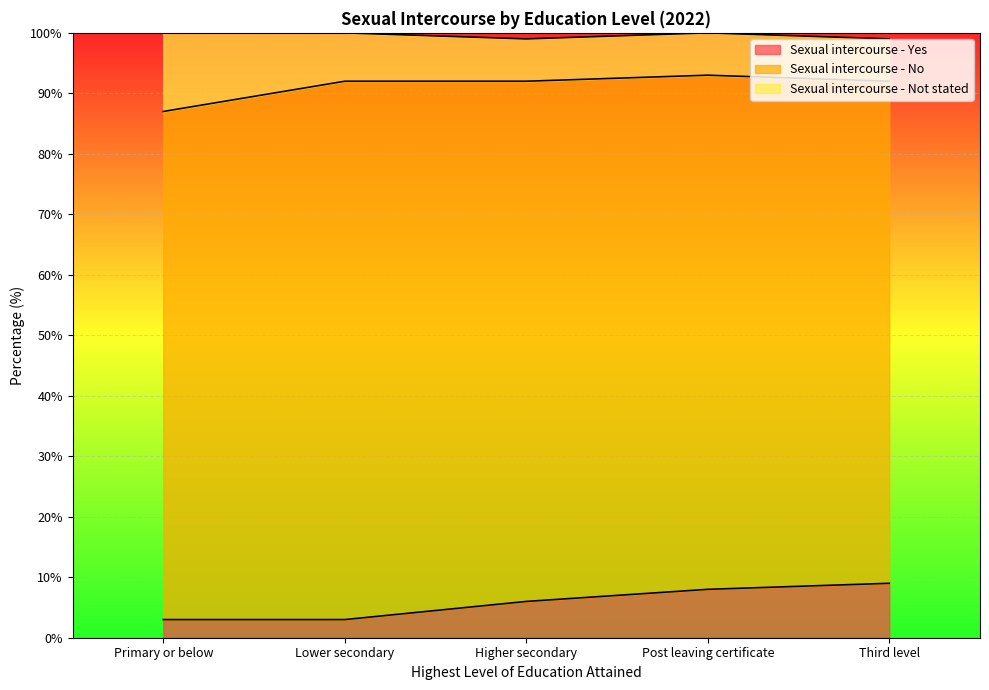

Reading right to left, transcribe all the data shown in this chart.

Sexual intercourse - Yes: 9	8	6	3	3
Sexual intercourse - No: 83	85	86	89	84
Sexual intercourse - Not stated: 7	7	7	8	13